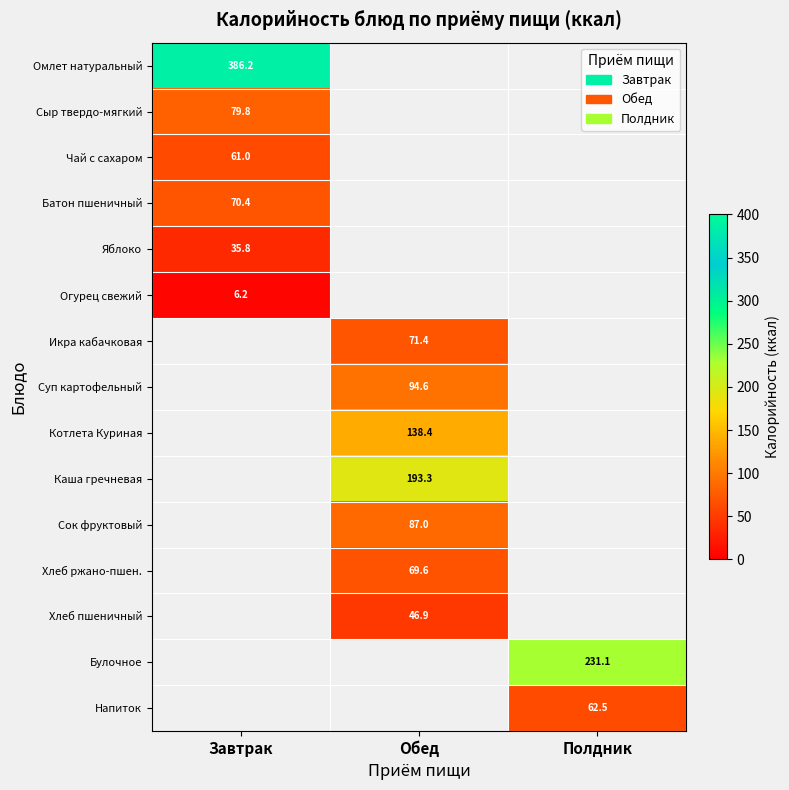

Between Обед and Полдник, which is larger?

Полдник